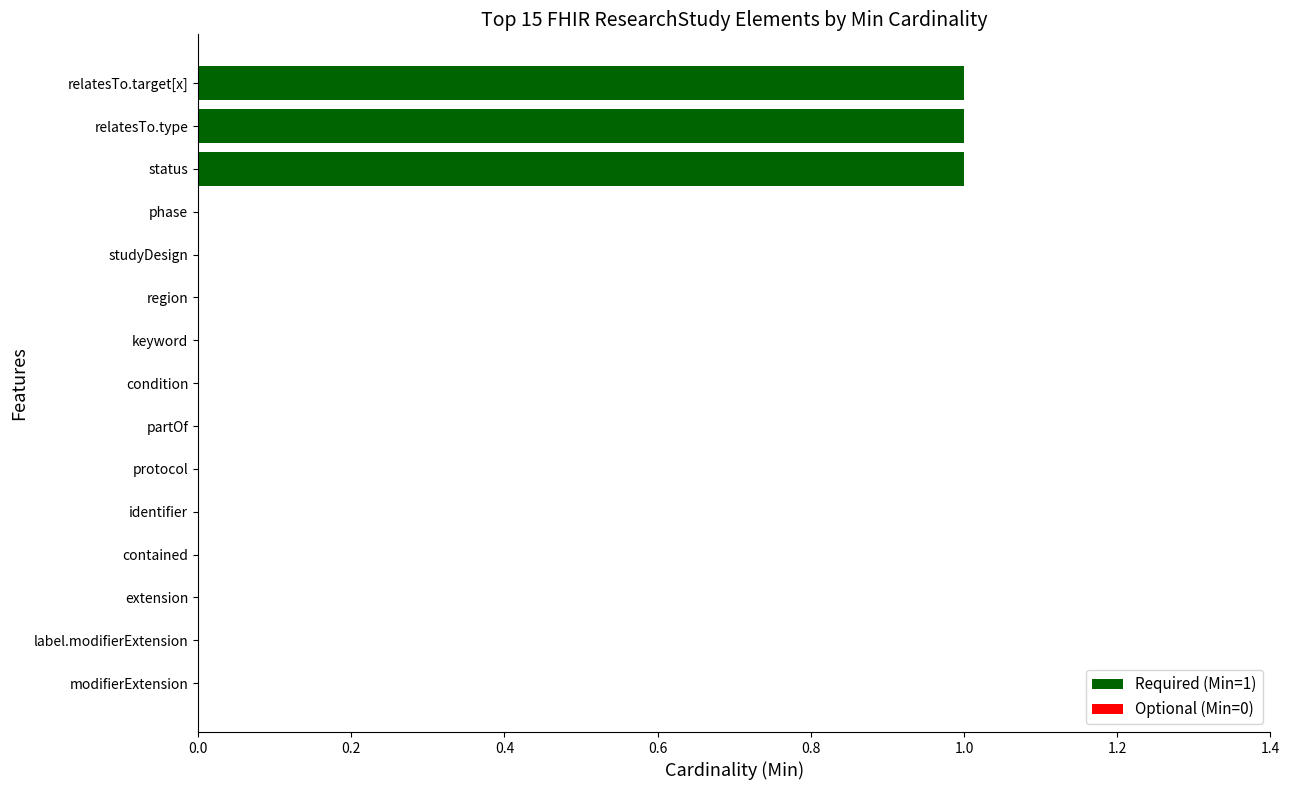

Count the number of data series in this chart.

1